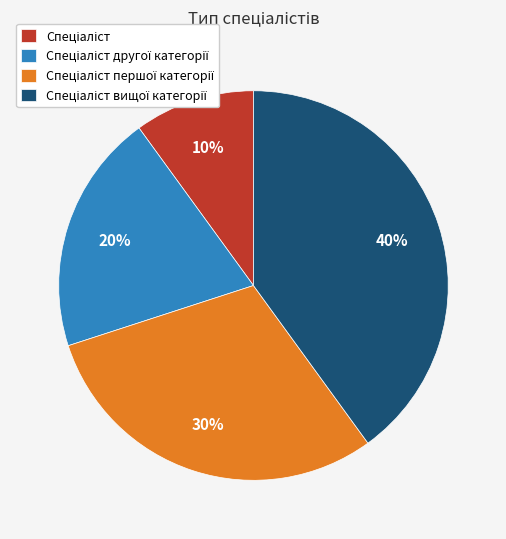

To the nearest percent, what is the average slice percentage?

25%